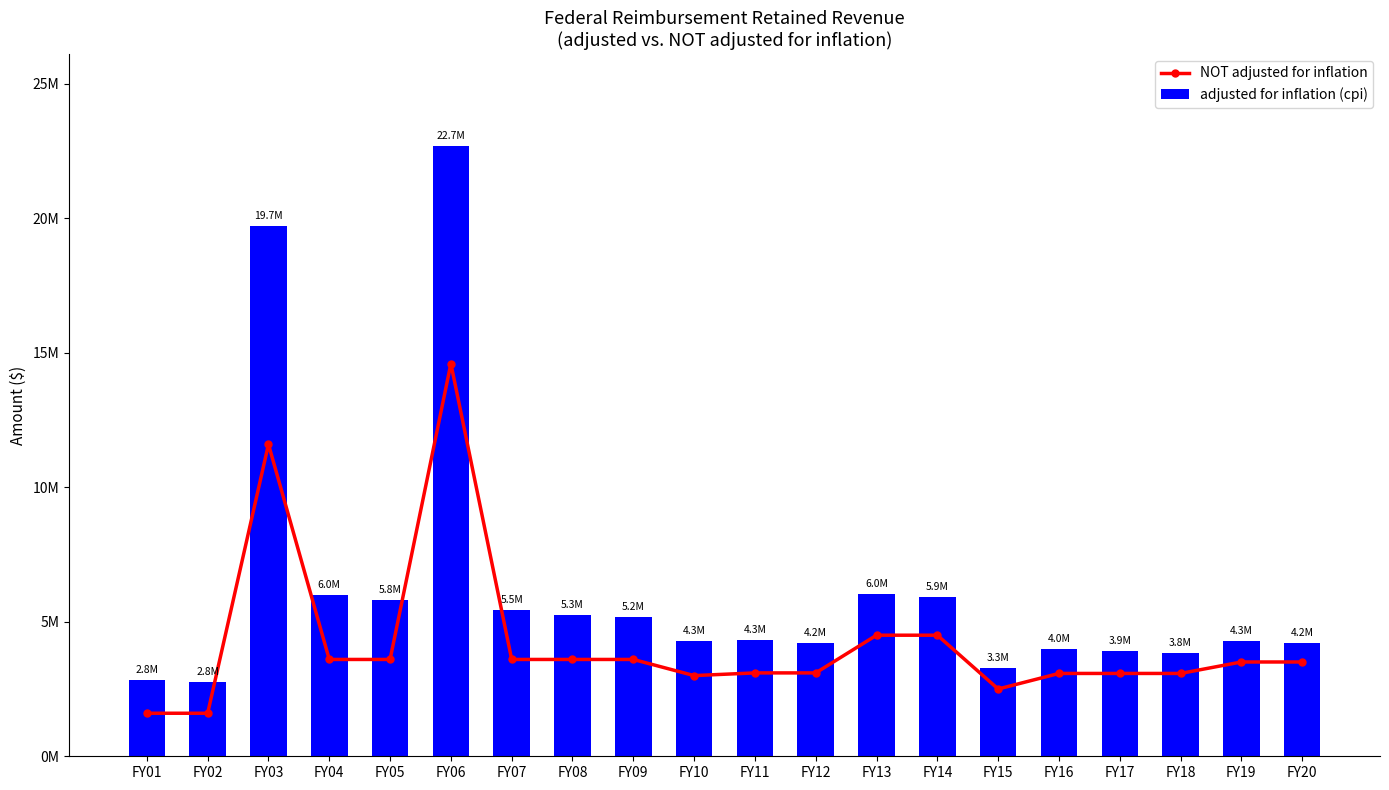

At how many categories does at least one series exceed 2814882?

19